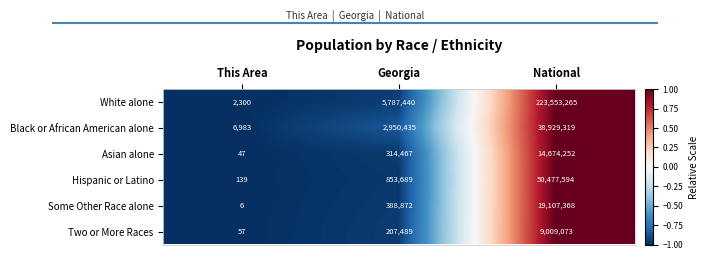

At which category is the sum across all series the highest?

National